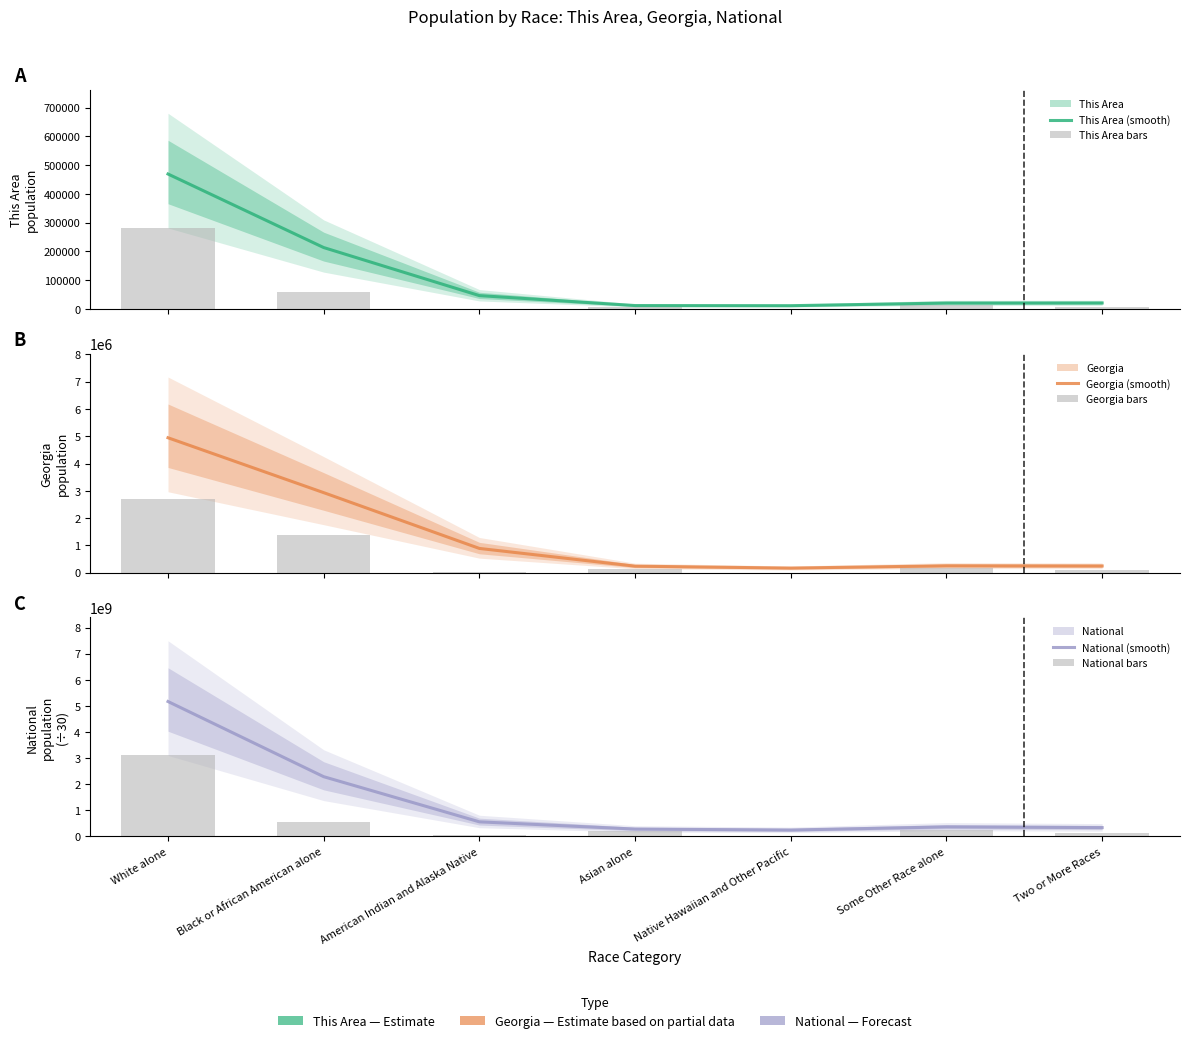

How many bars are there in each group?

6